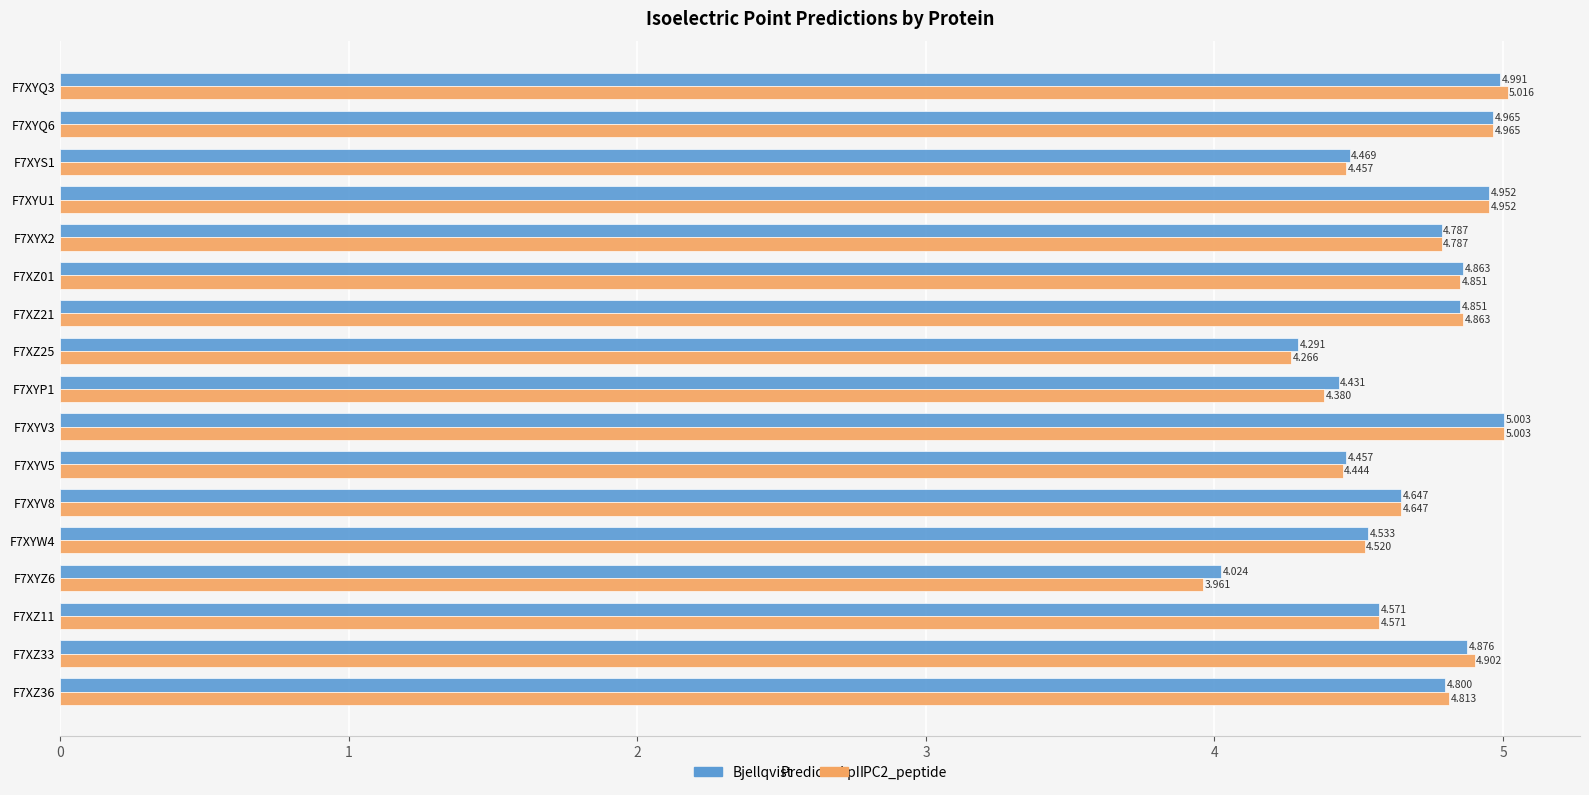

How many data points does each series have?

17